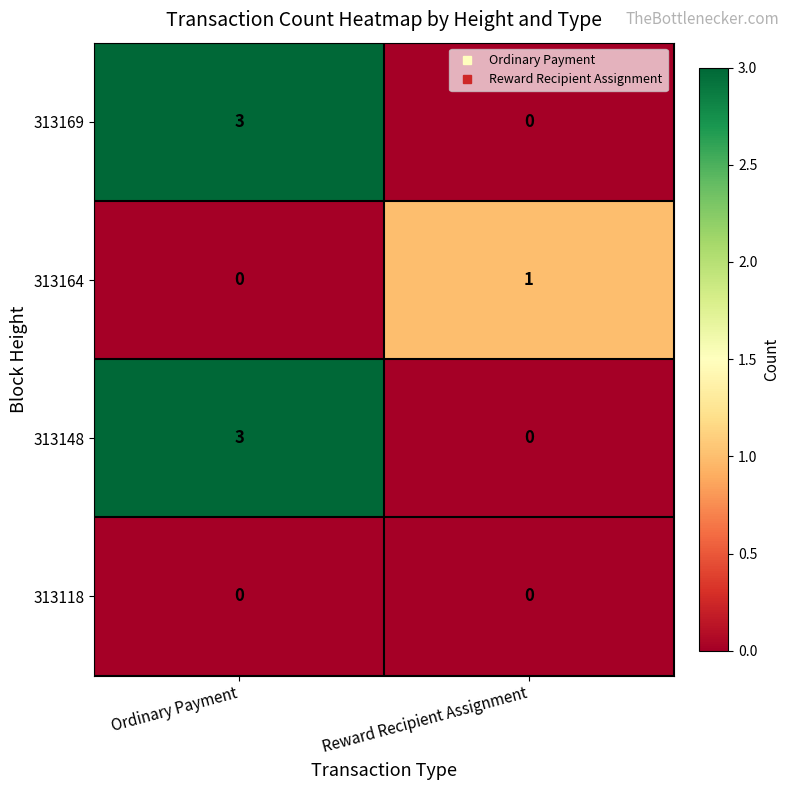

Rank the categories by 313164 value from highest to lowest.

Reward Recipient Assignment, Ordinary Payment